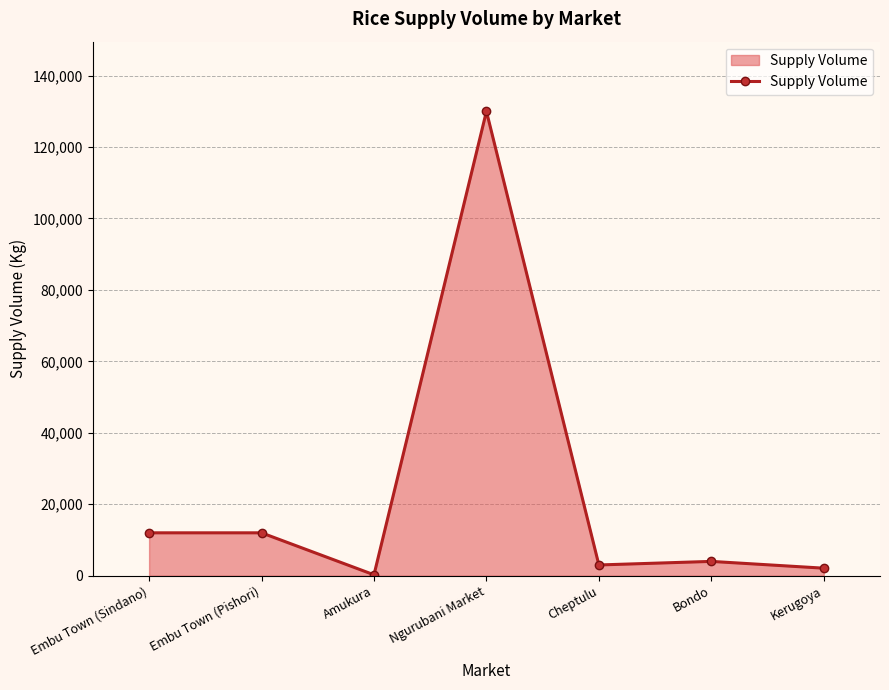

What is the greatest value displayed?

130000